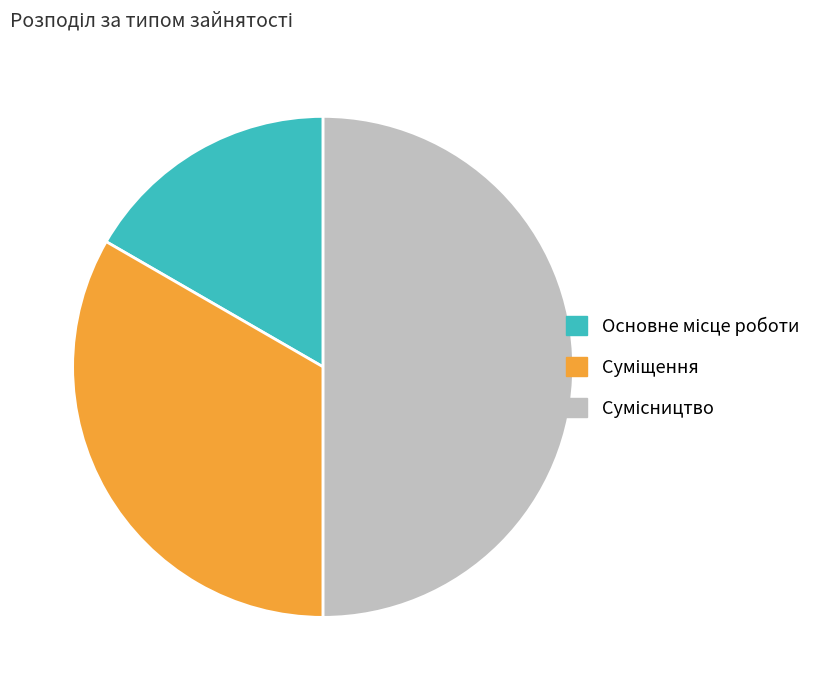

Between Сумісництво and Основне місце роботи, which is larger?

Сумісництво